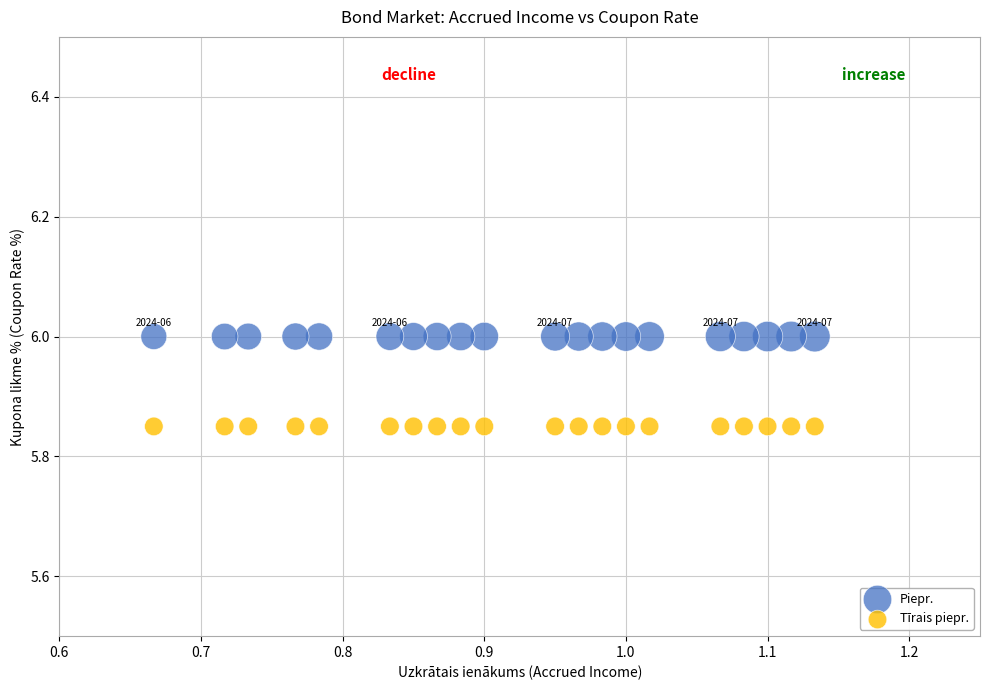

What are all the series names shown in the legend?

Piepr., Tīrais piepr.